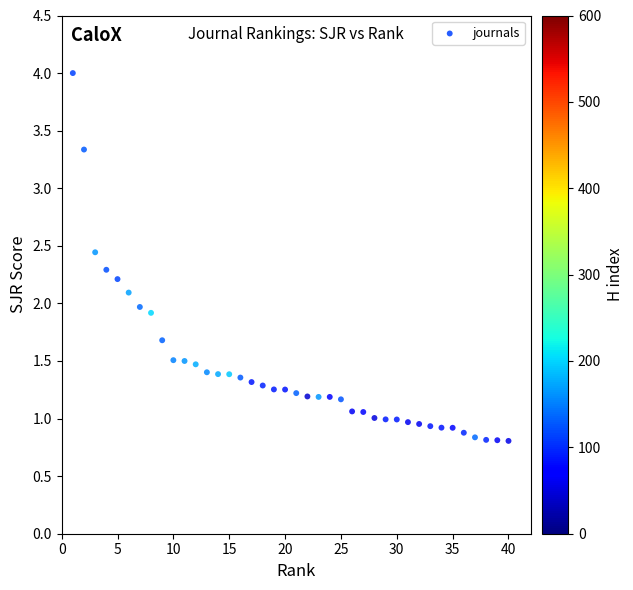

What is the range of Y values (max minus min)?

3.2